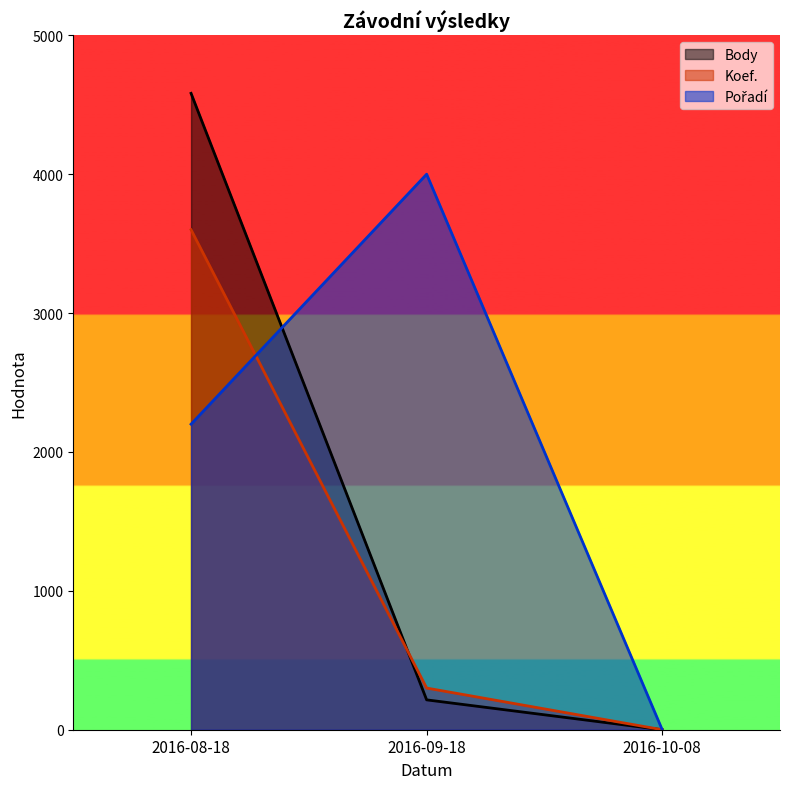

What is the value of the Pořadí point at the 2nd from the left?

4000